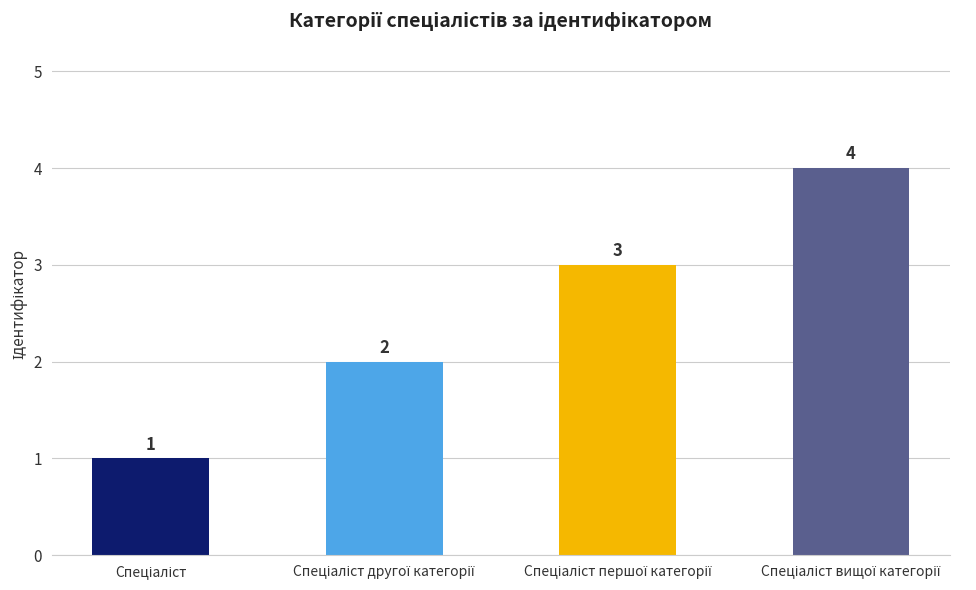

What is the difference between the second highest and minimum values?

2